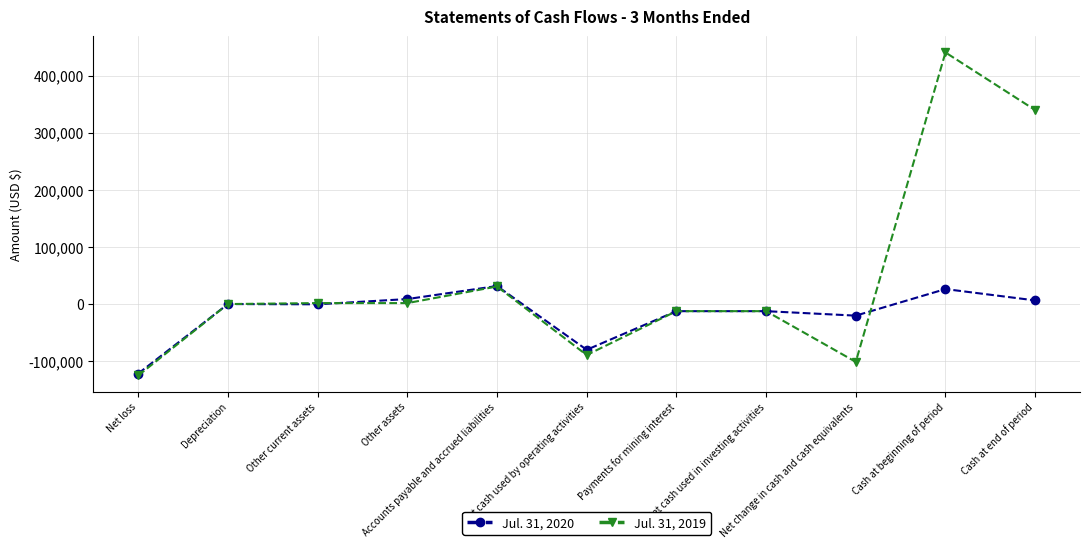

What is the average value of the Jul. 31, 2019 series?

43441